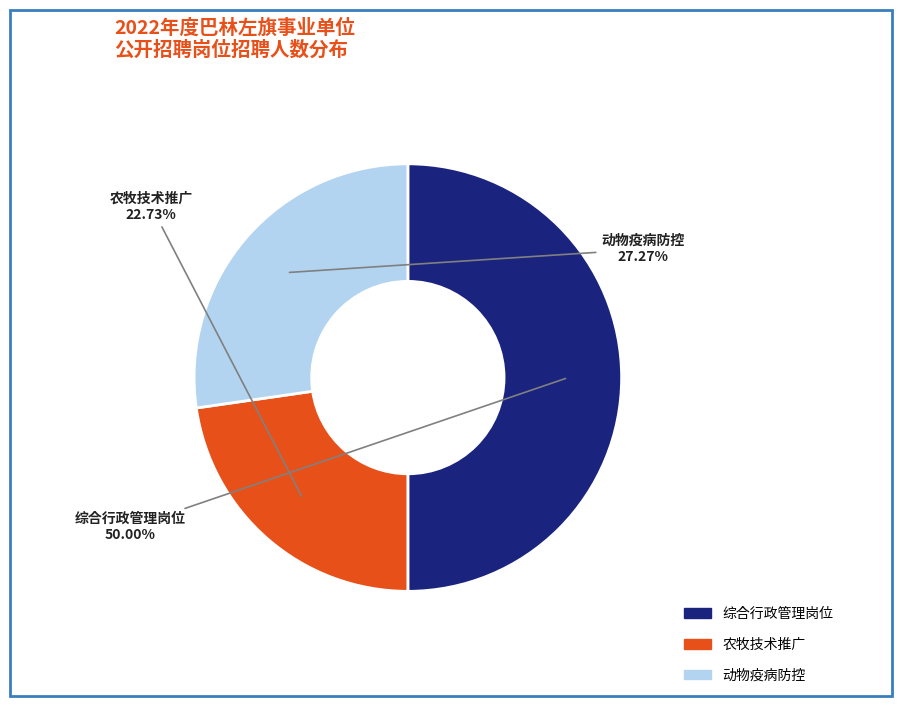

How many slices are in this pie chart?

3